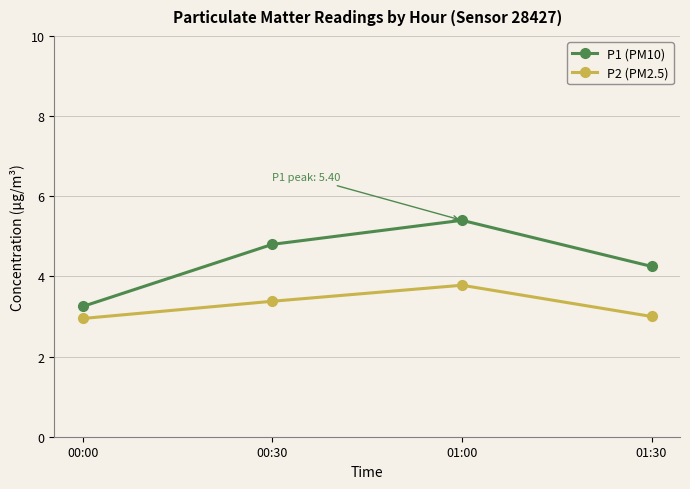

At how many categories does at least one series exceed 5?

1